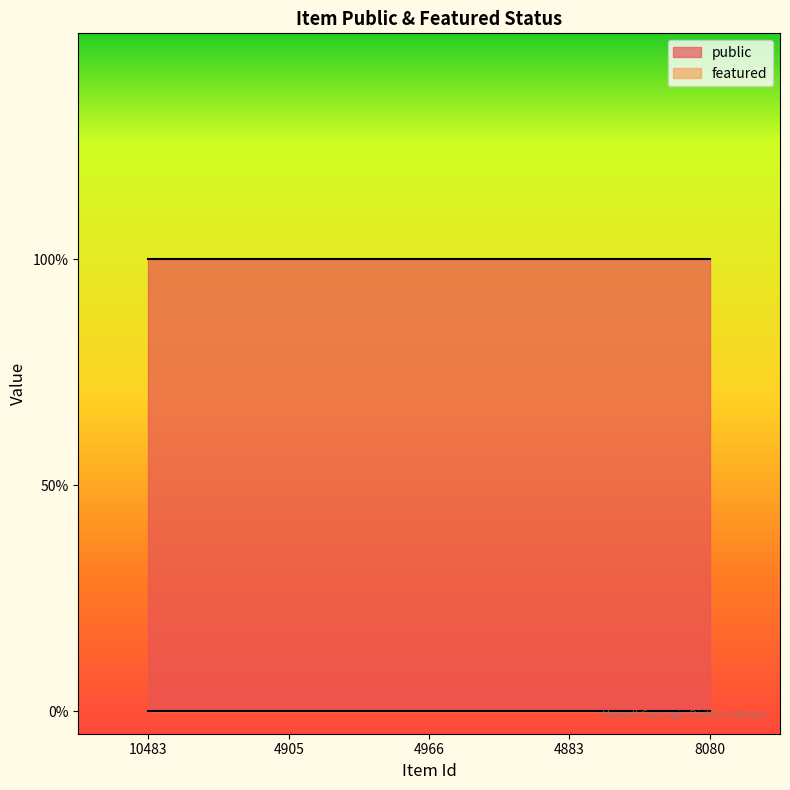

At which label does public reach its peak?

10483